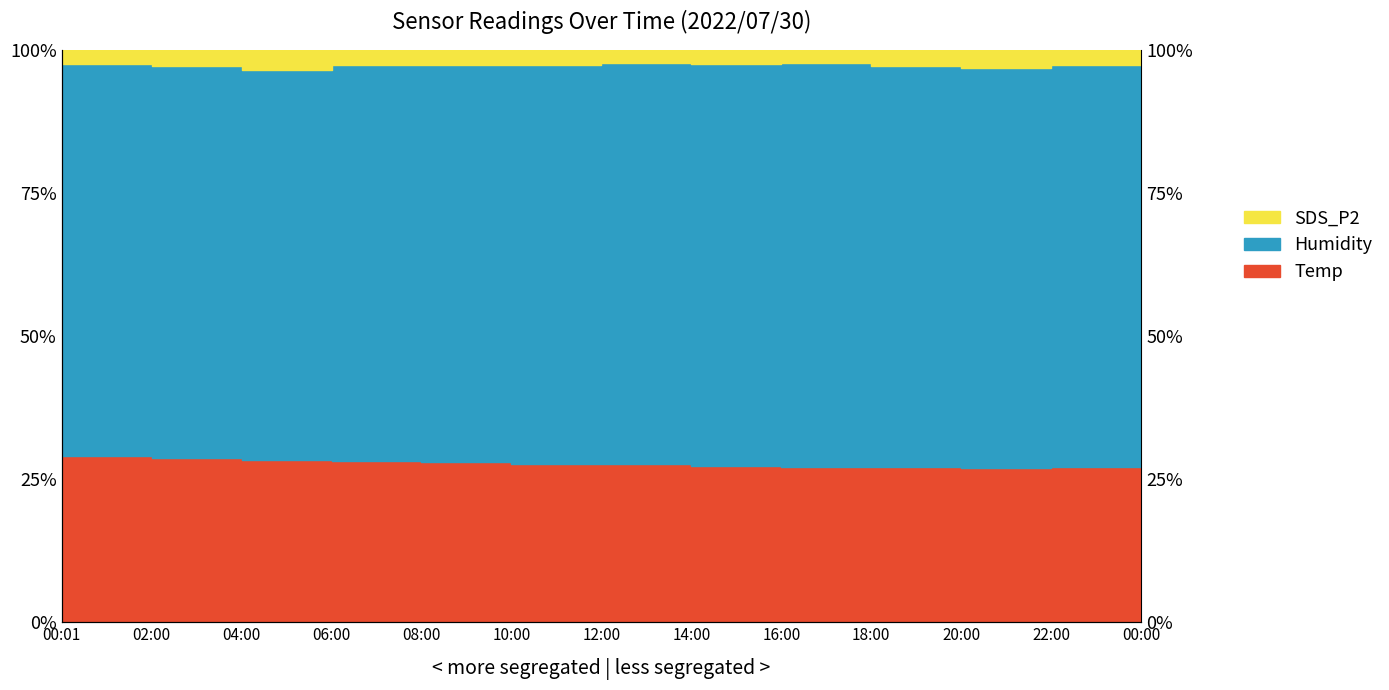

At which label does SDS_P2 first exceed 97?

00:01